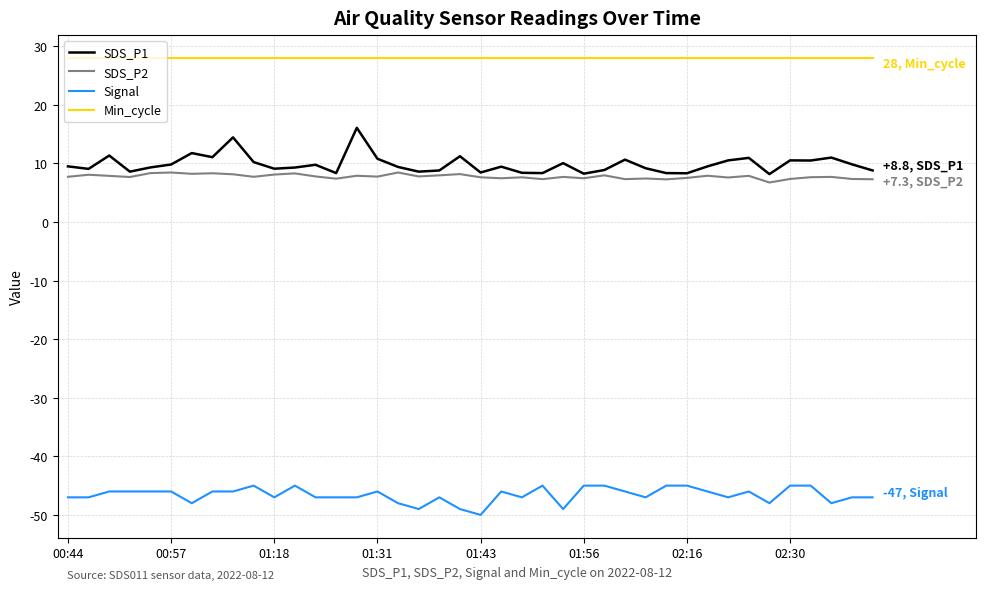

Which series has the largest total across all categories?

Min_cycle